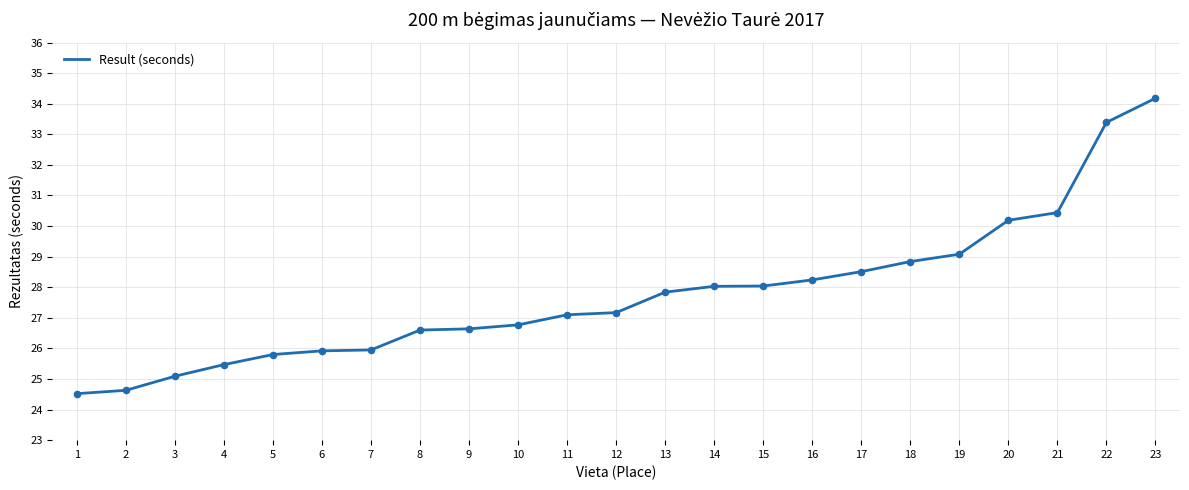

Which has a higher value, 9 or 10?

10